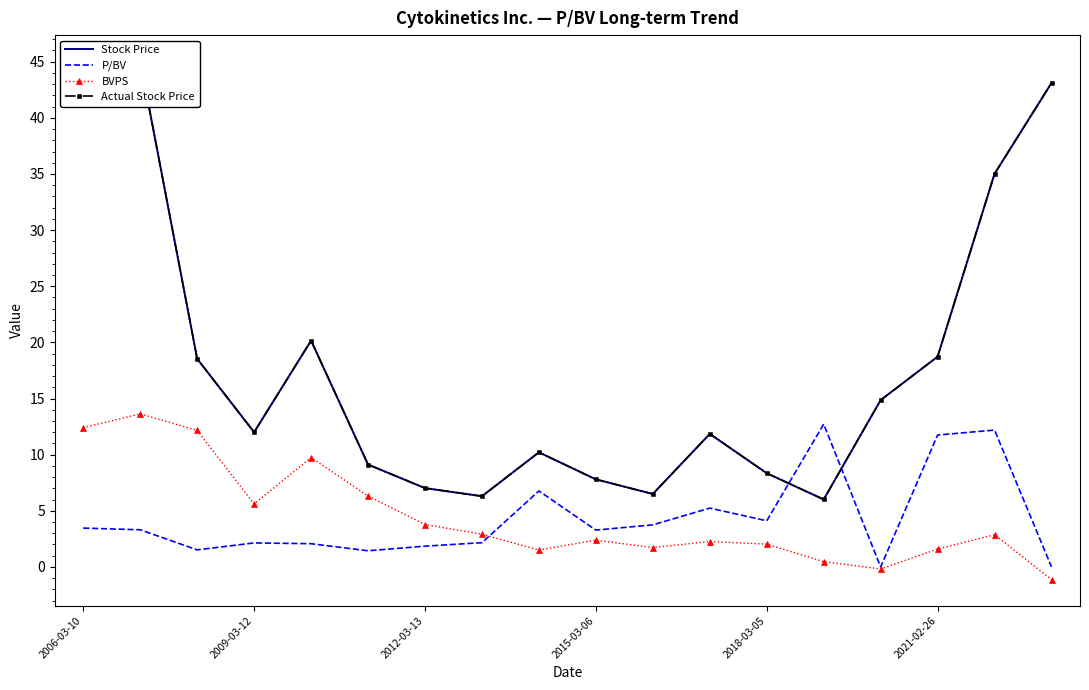

What is the maximum value for BVPS?

13.6